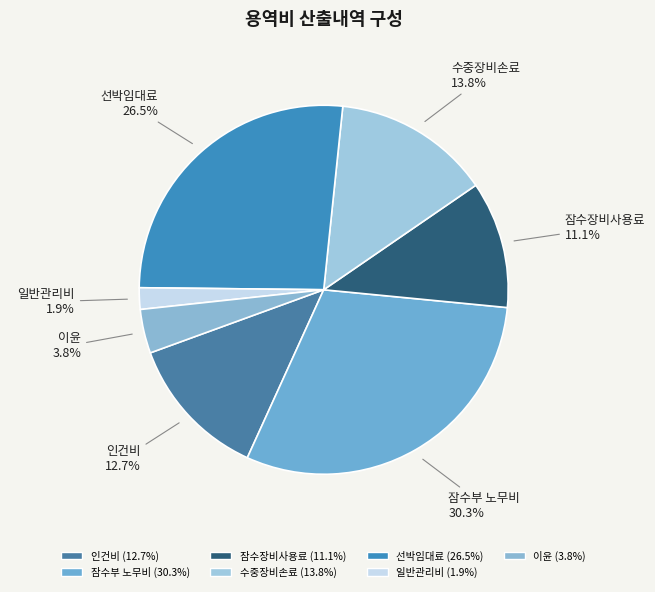

The 일반관리비 slice represents 11% of the pie. True or false?

False